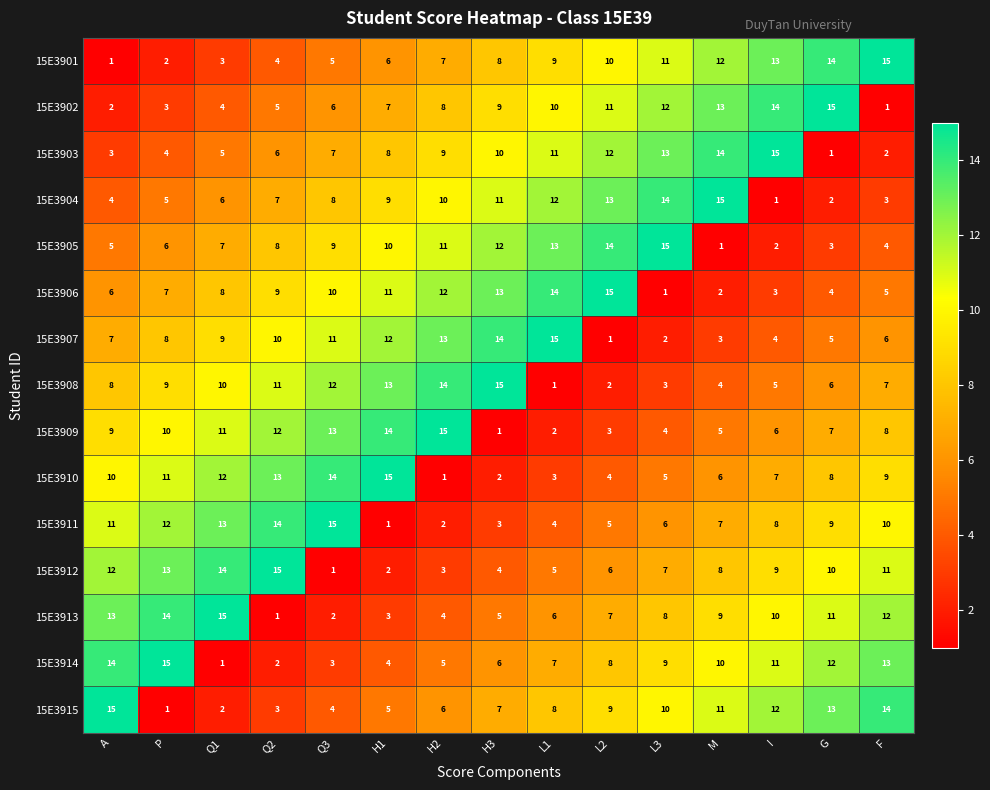

At which label does 15E3911 first exceed 8?

A